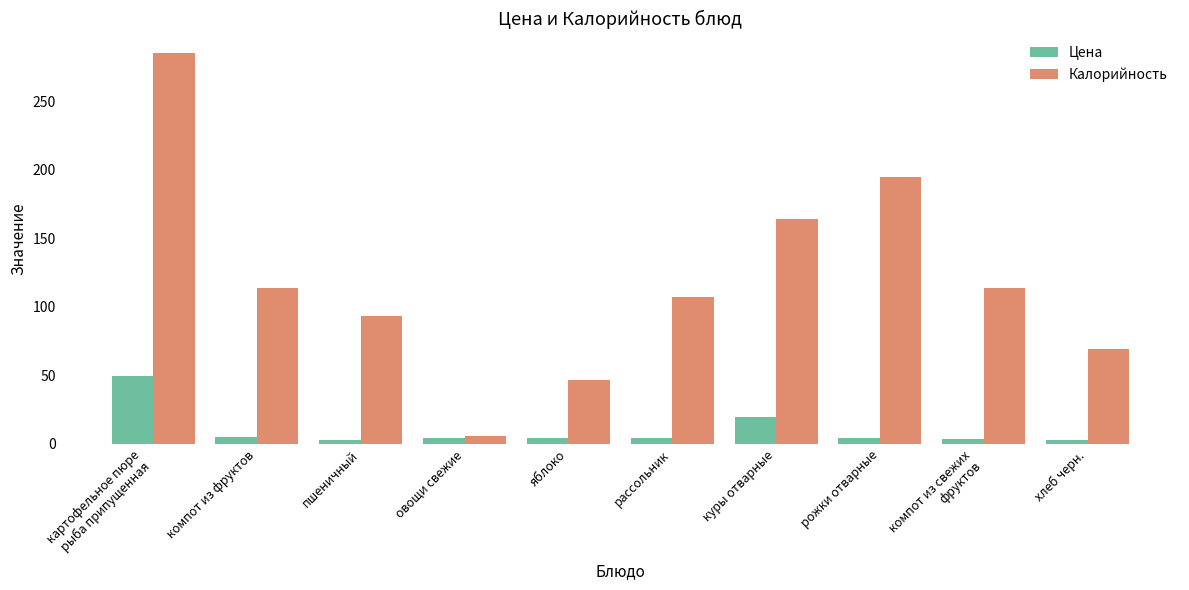

Which series changed the most between пшеничный and куры отварные?

Калорийность